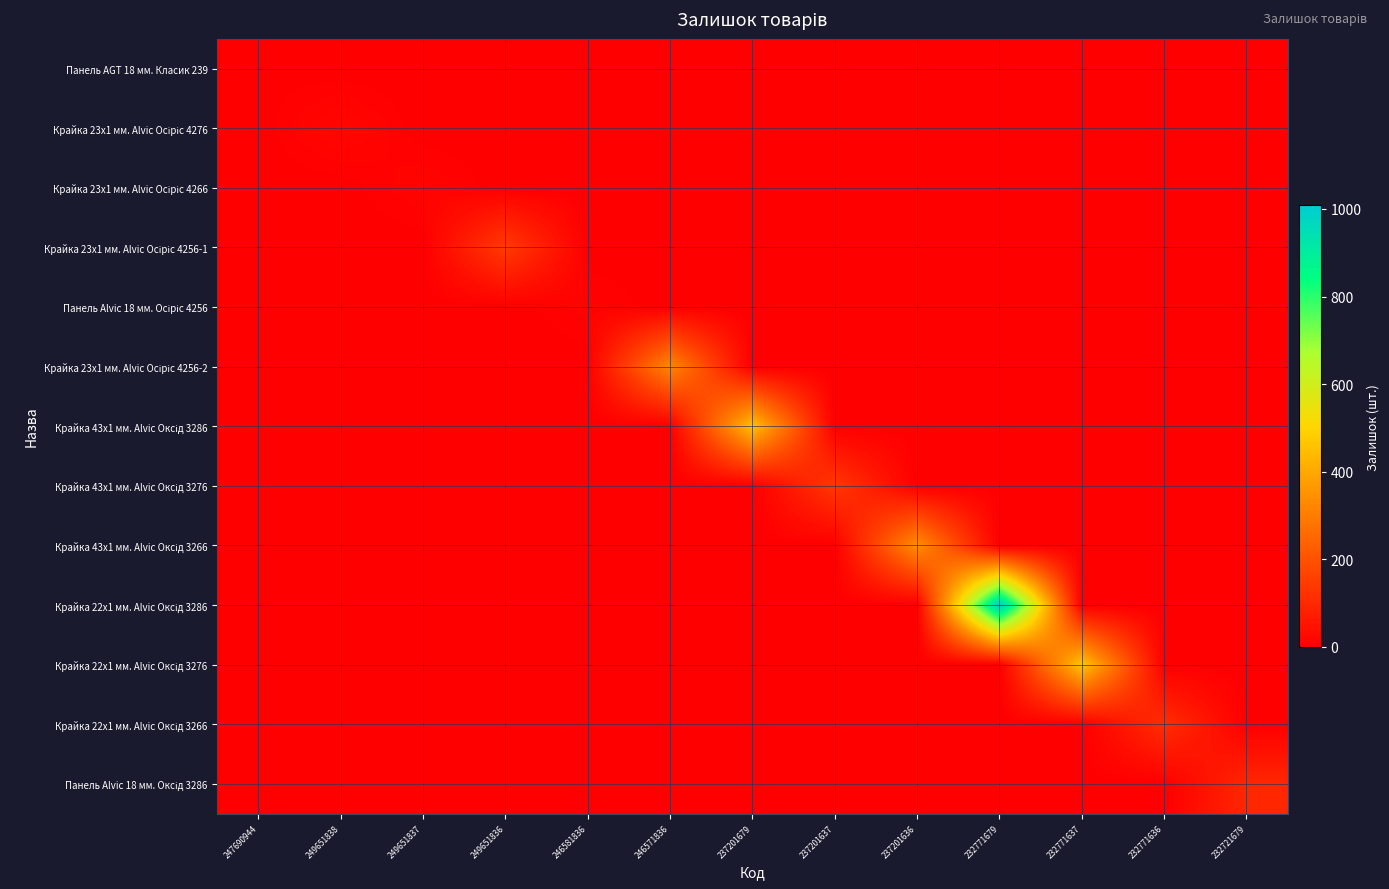

At which category is the sum across all series the highest?

232771679